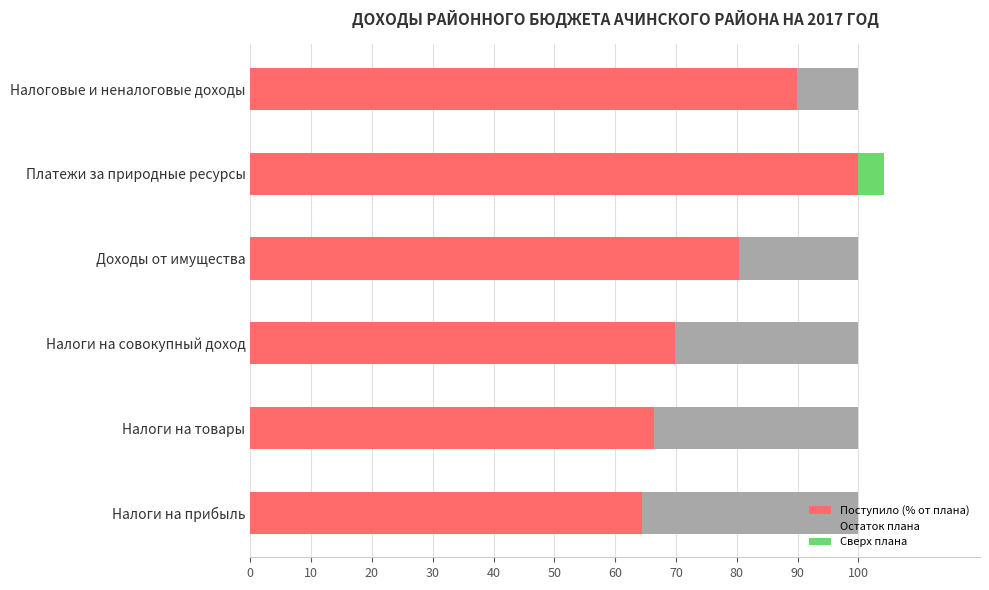

How many data points does each series have?

6